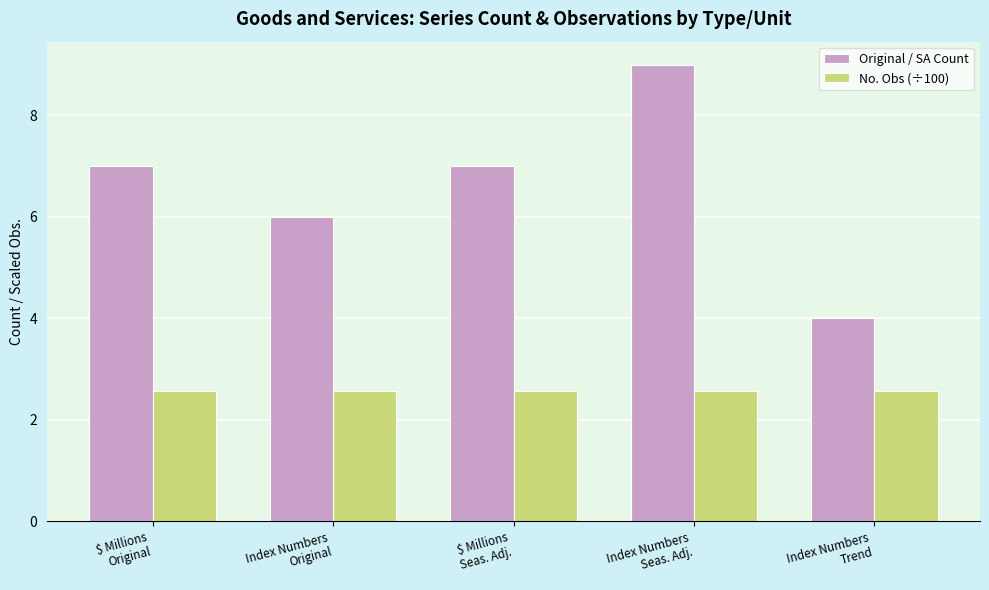

What value does the No. Obs (÷100) series have at Index Numbers
Original?

2.6